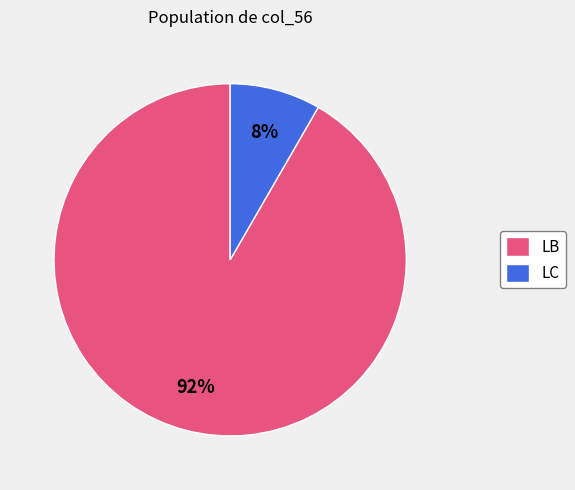

Approximately how many times larger is the value at LC compared to LB?

0.1